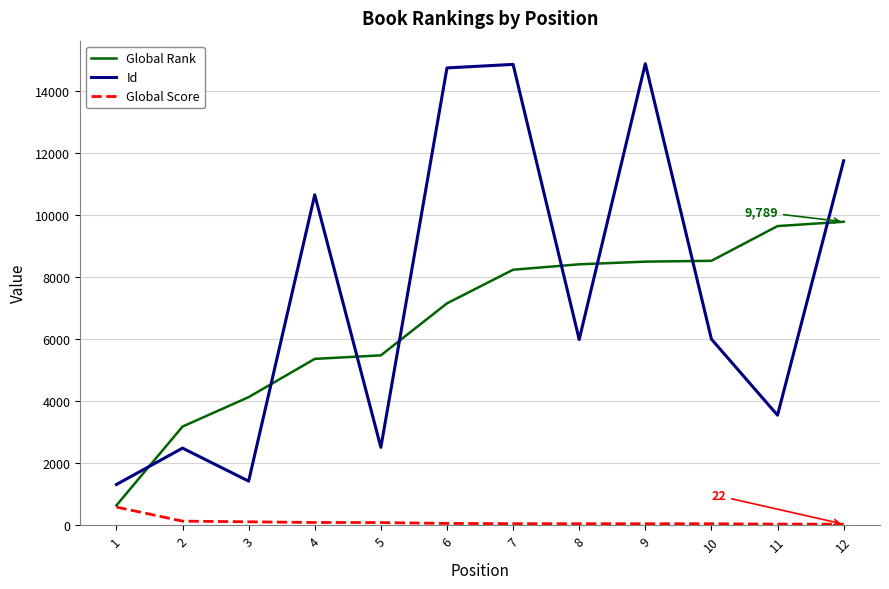

Which series has the largest total across all categories?

Id